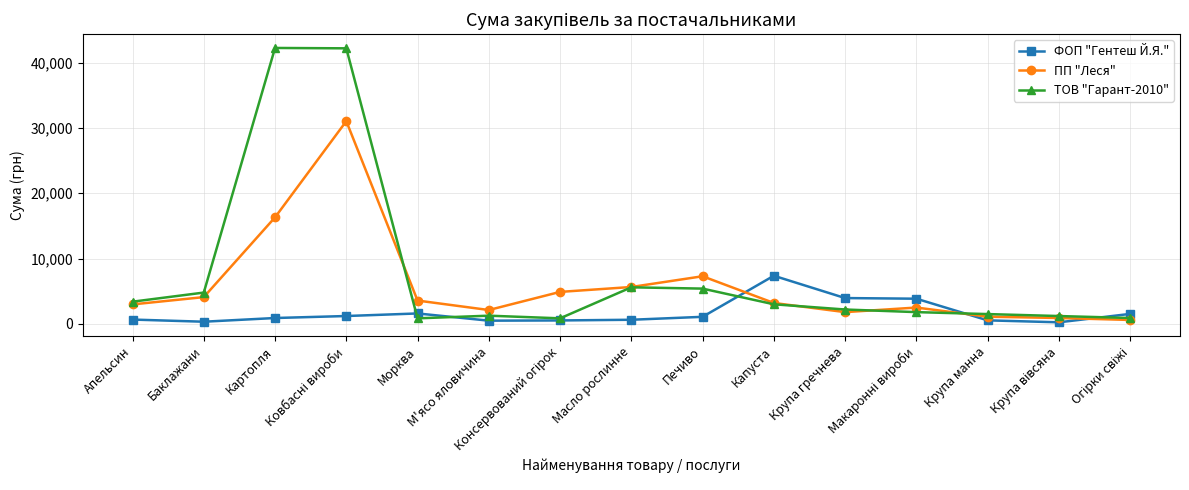

Does the chart display data point markers on the line(s)?

Yes